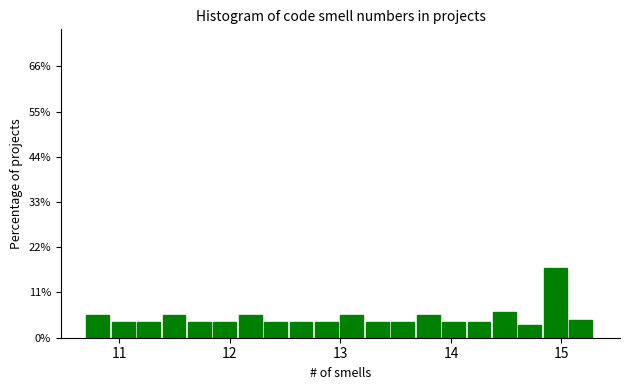

Around what value on the x-axis is the tallest bar? Give the approximate position of its centre, as read against the axis.

14.9